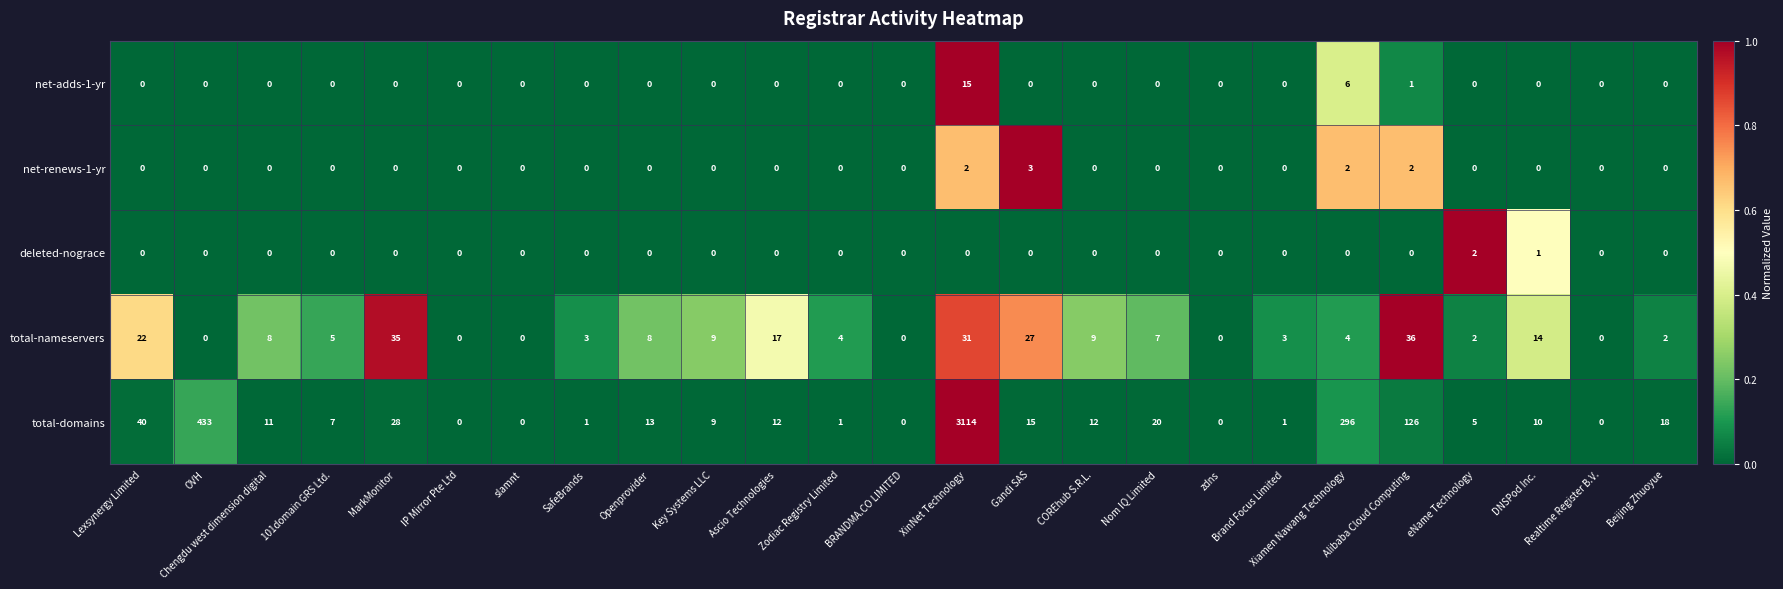

What is the spread (max minus min) of values at Ascio Technologies?

17